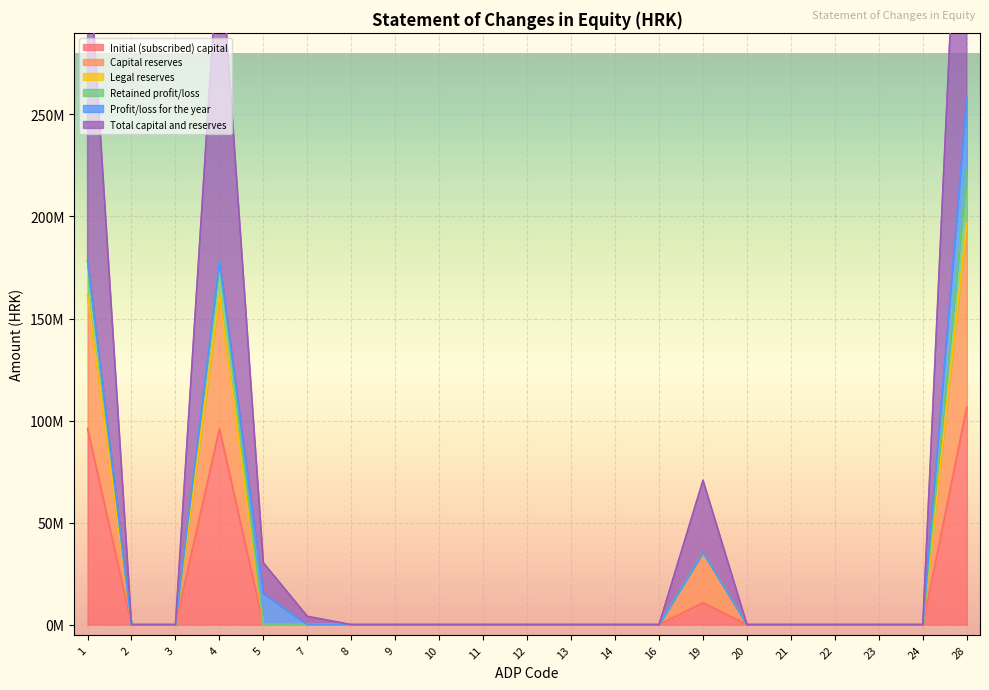

True or false: Capital reserves and Total capital and reserves cross at least once.

False